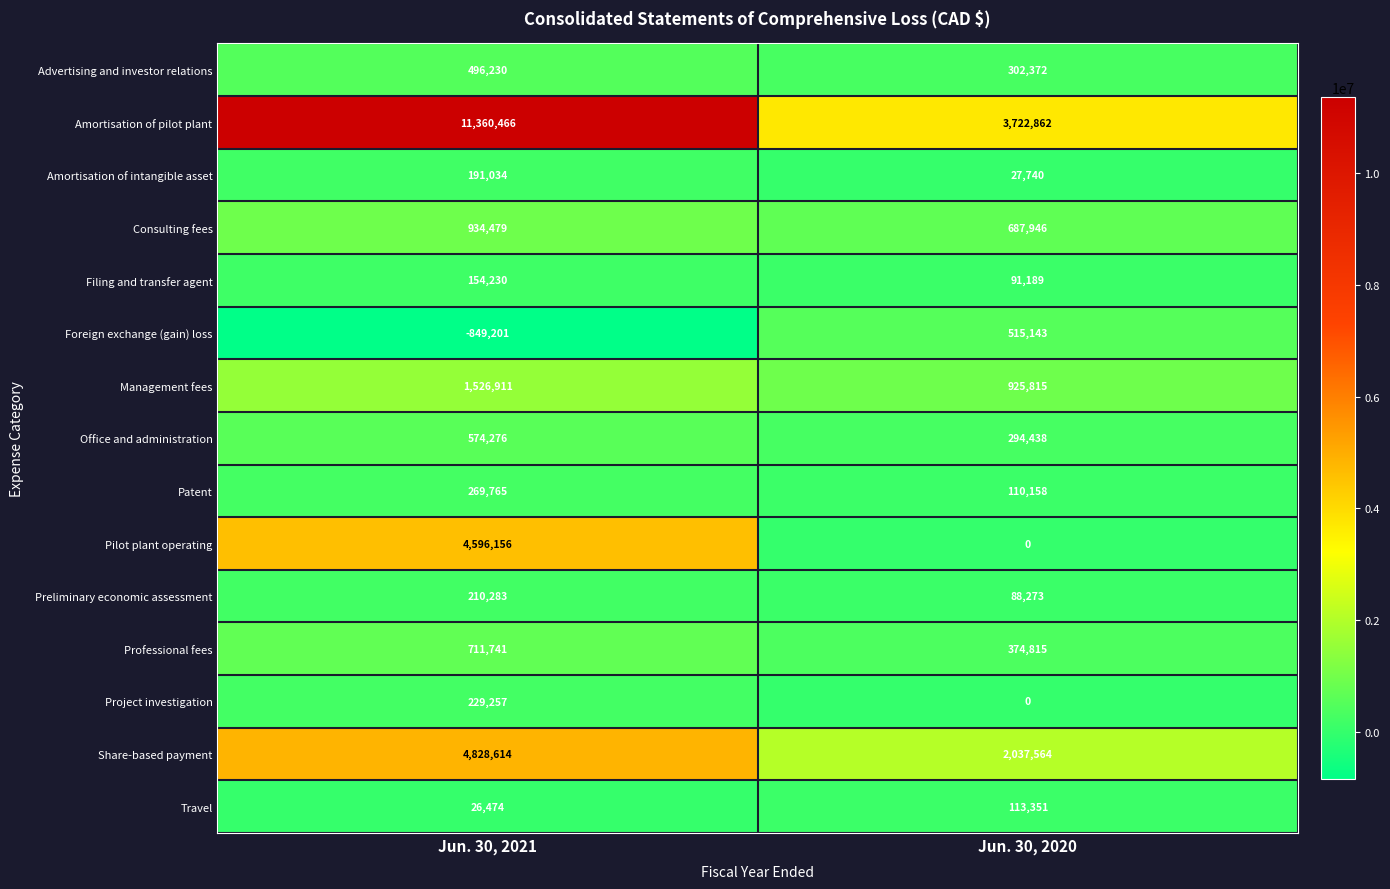

Rank the series by their maximum value, from highest to lowest.

Amortisation of pilot plant, Share-based payment, Pilot plant operating, Management fees, Consulting fees, Professional fees, Office and administration, Foreign exchange (gain) loss, Advertising and investor relations, Patent, Project investigation, Preliminary economic assessment, Amortisation of intangible asset, Filing and transfer agent, Travel